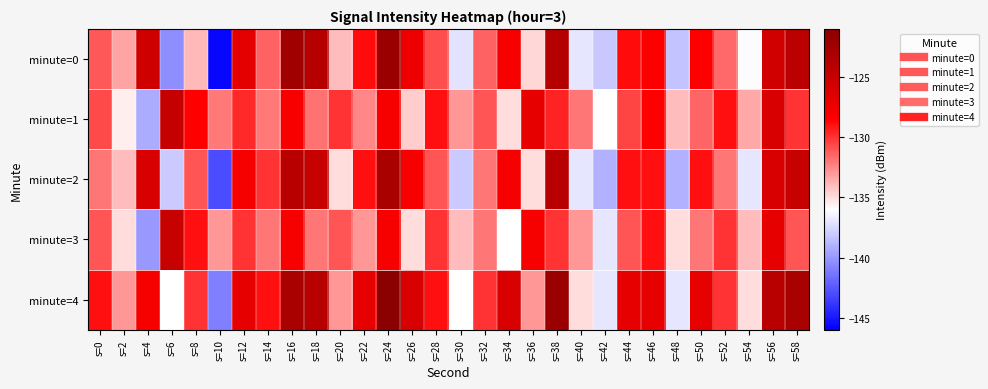

Which category has the highest value across all series?

s=24